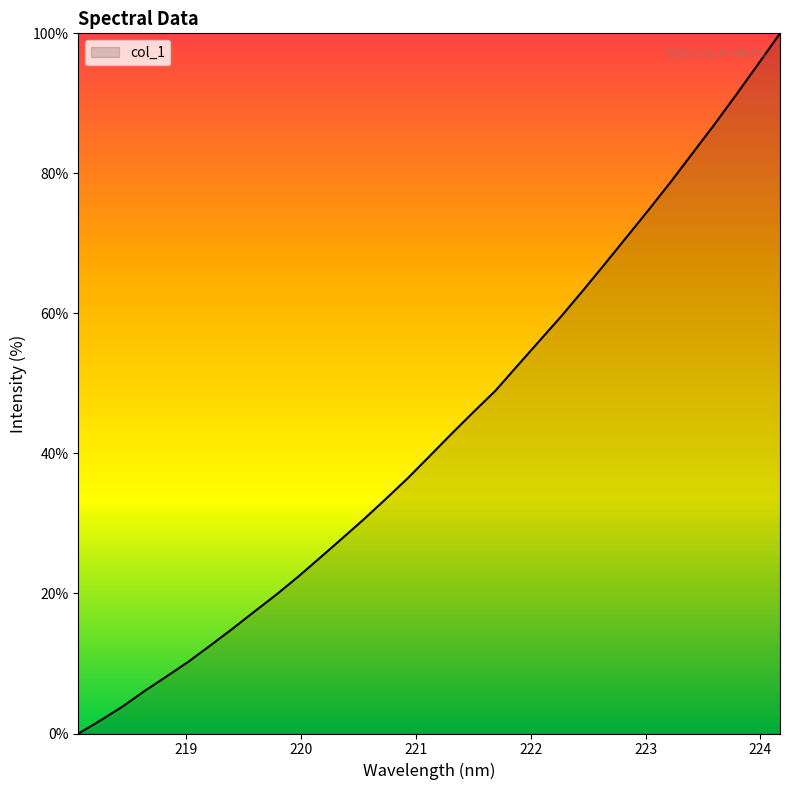

What is the difference between the maximum and minimum values?

100.0